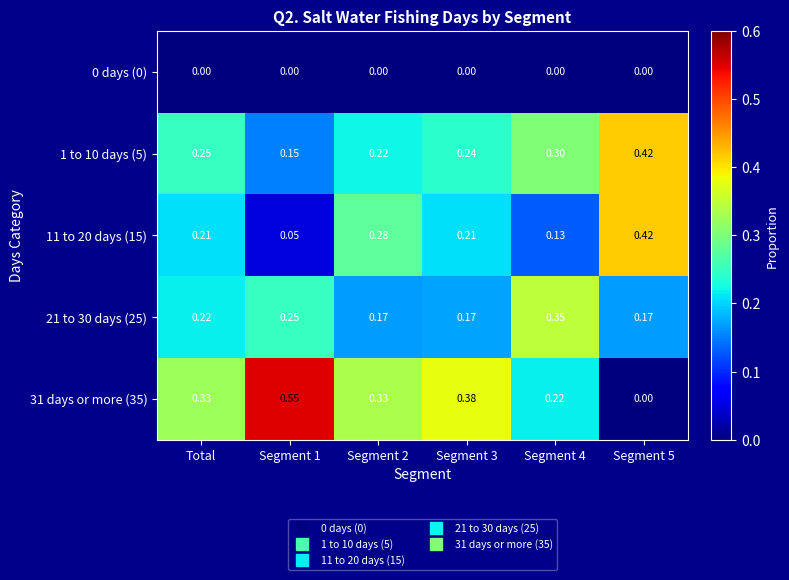

Is the value of 1 to 10 days (5) at Segment 5 greater than the value of 11 to 20 days (15) at Segment 4?

Yes